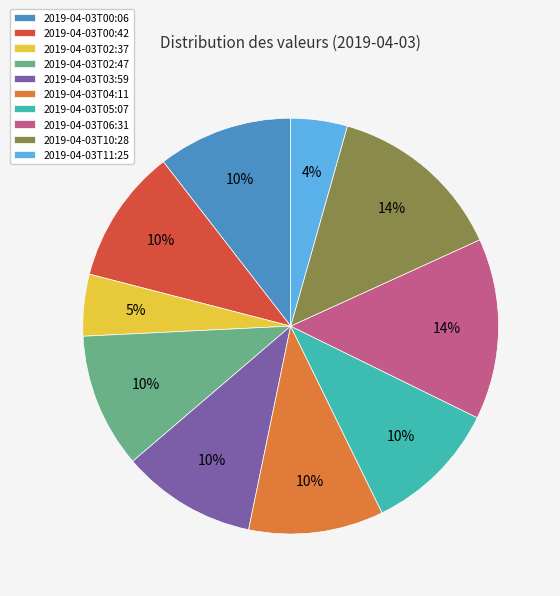

Approximately how many times larger is the value at 2019-04-03T05:07 compared to 2019-04-03T02:47?

1.0